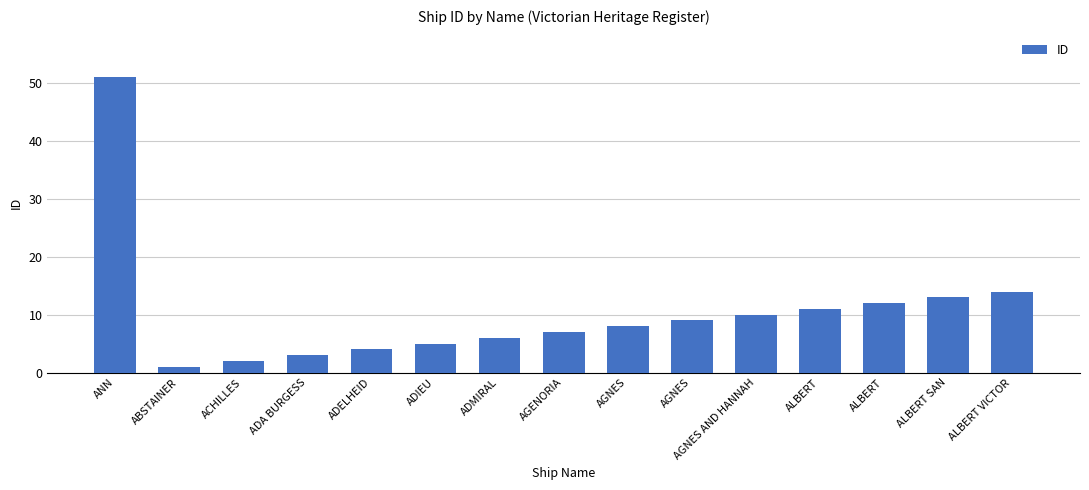

What is the smallest value displayed?

1